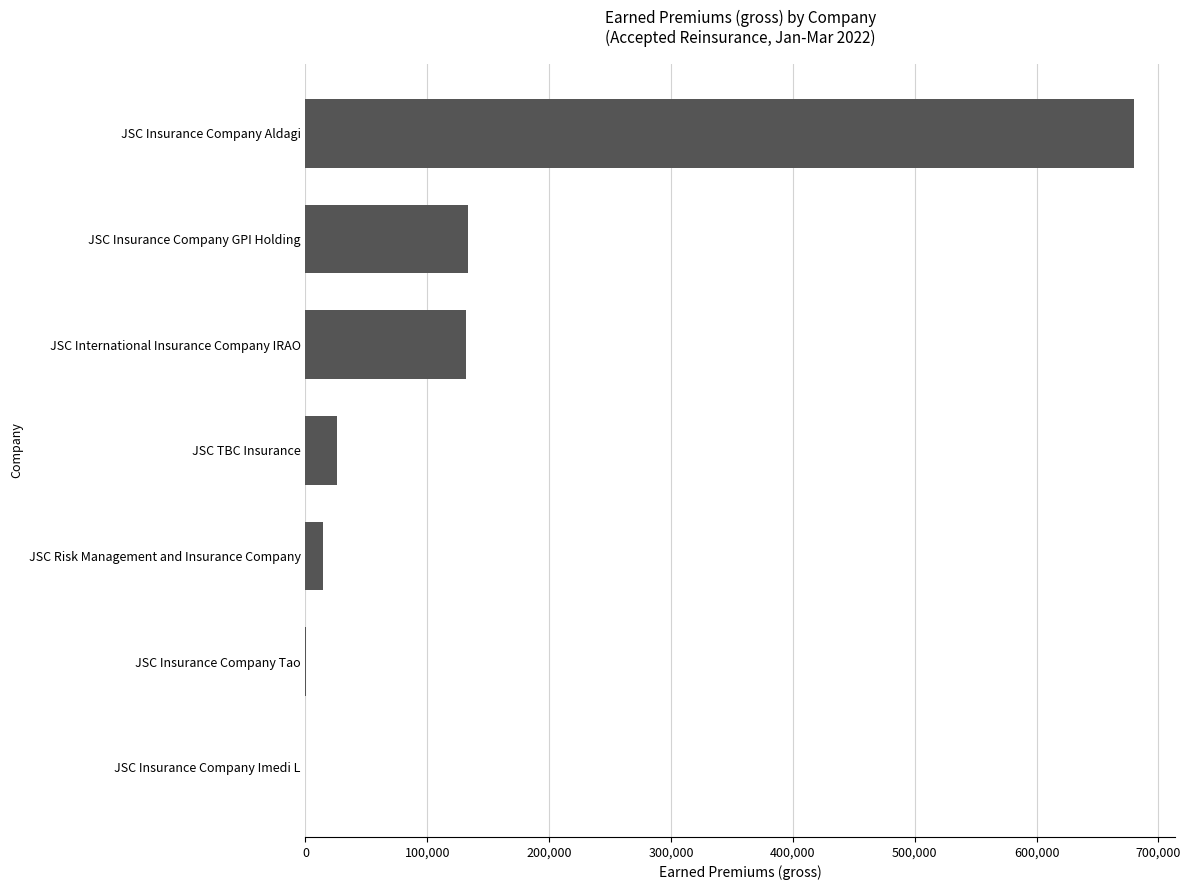

The chart shows a value of 131552.9 at JSC International Insurance Company IRAO. True or false?

True